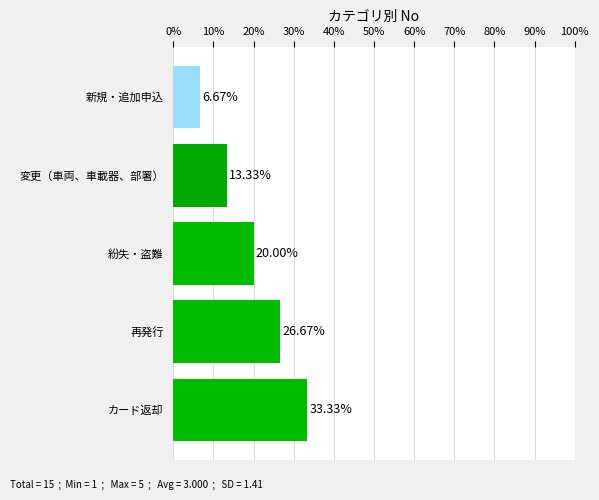

Rank the categories by value from lowest to highest.

新規・追加申込, 変更（車両、車載器、部署）, 紛失・盗難, 再発行, カード返却